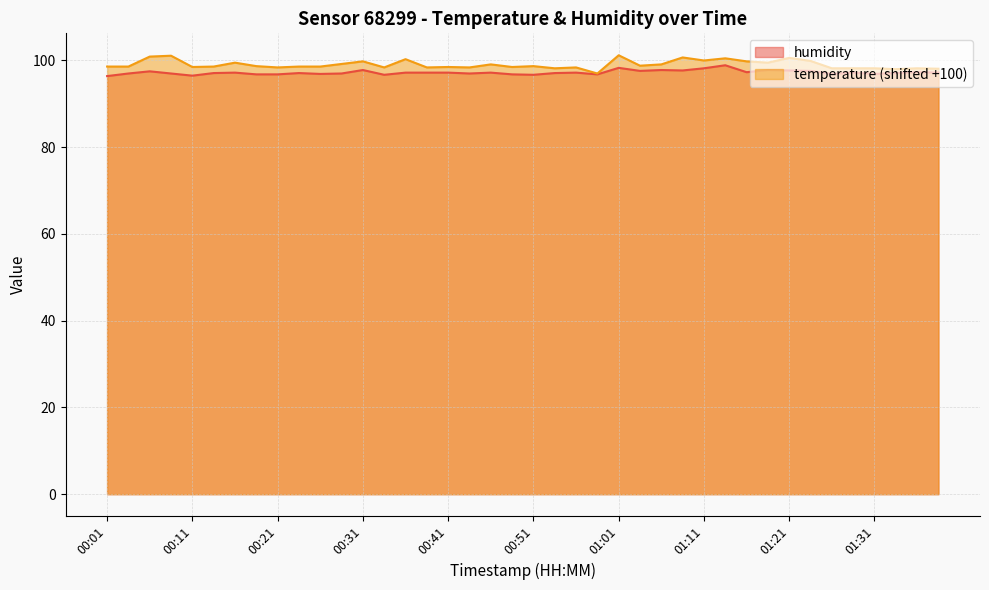

How many distinct data groups are displayed?

2